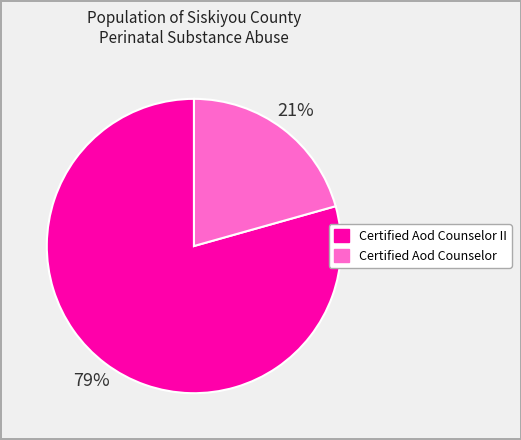

Is it true that Certified Aod Counselor is 21% of the pie?

True